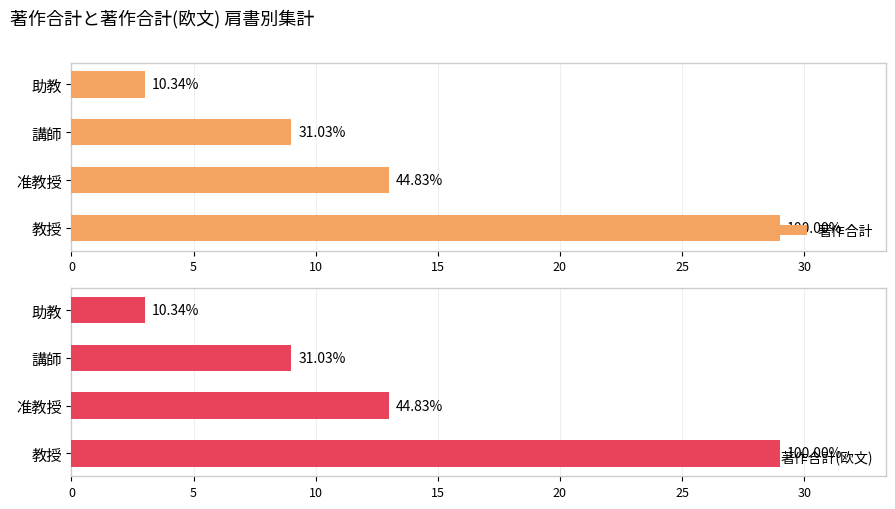

What is the difference between the maximum and minimum values in the 著作合計(欧文) series?

26